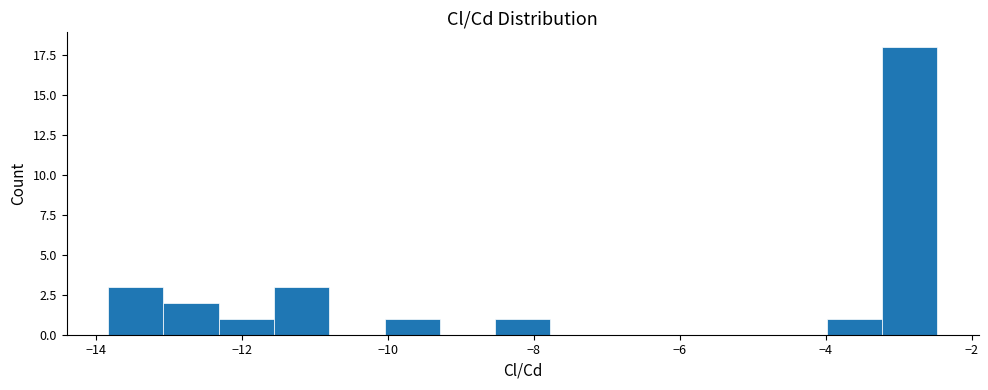

Around what value on the x-axis is the tallest bar? Give the approximate position of its centre, as read against the axis.

-2.8